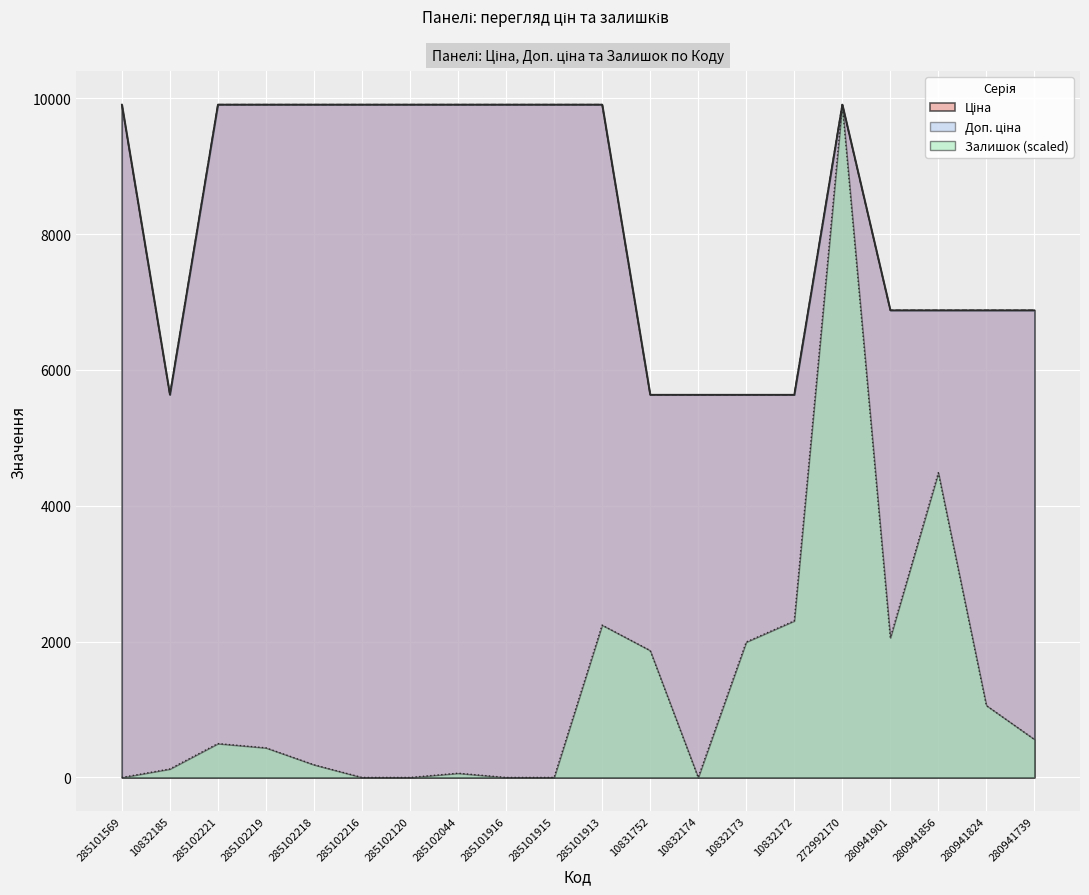

True or false: Залишок has more than 2 interior local peaks.

True